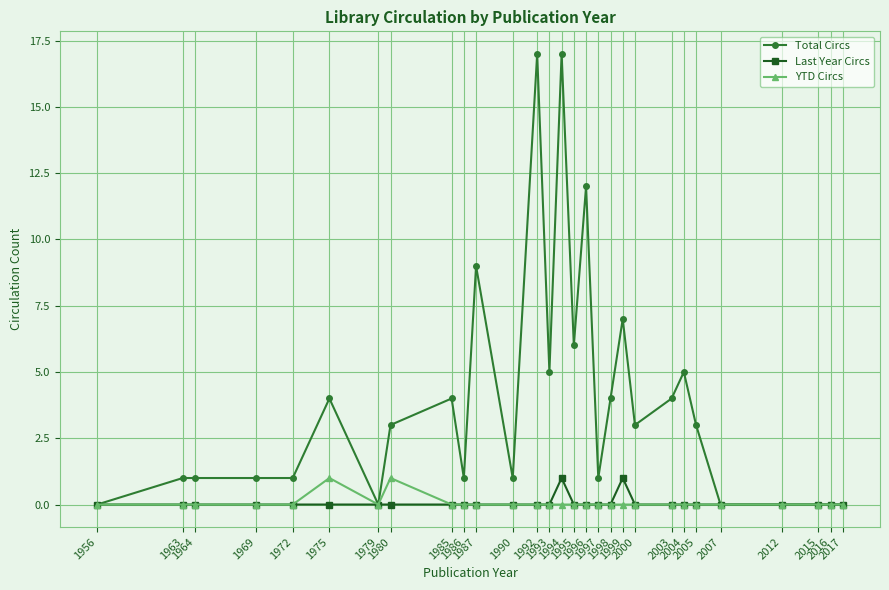

The value of Total Circs at 1994 is 24. True or false?

False